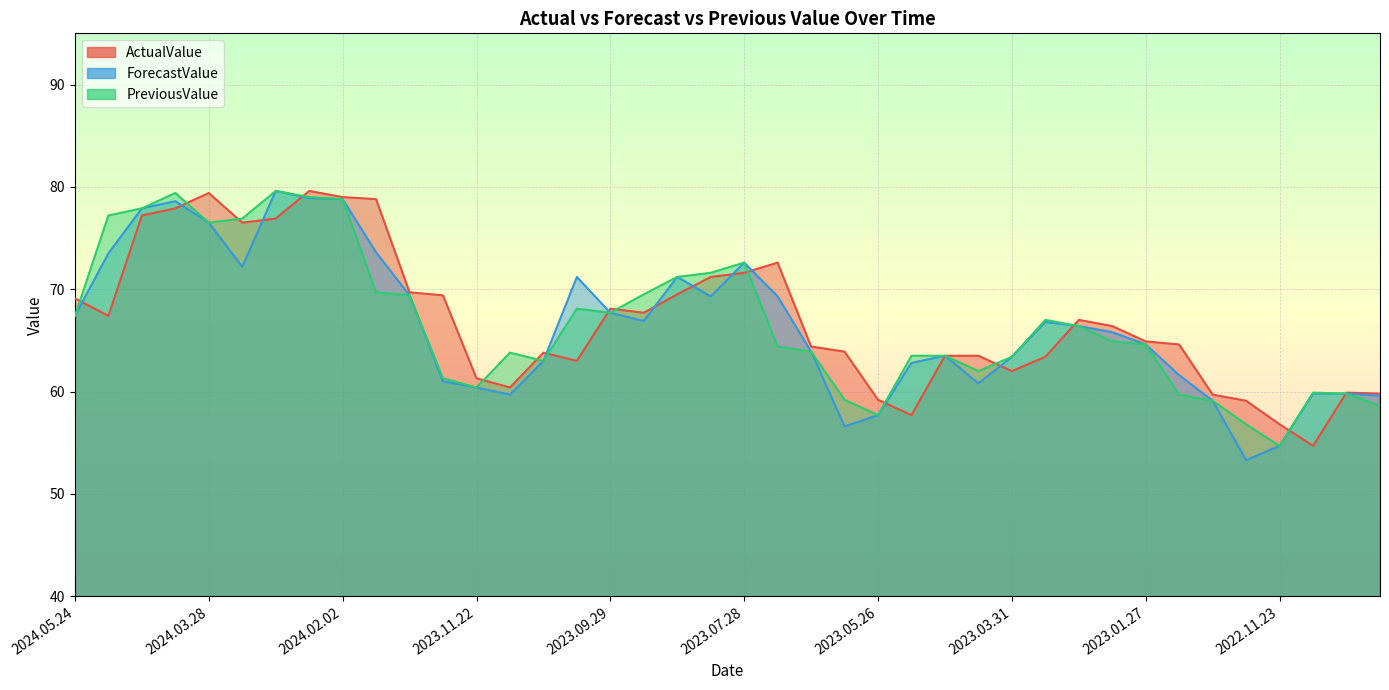

Between 2024.03.28 and 2023.05.26, which is larger?

2024.03.28